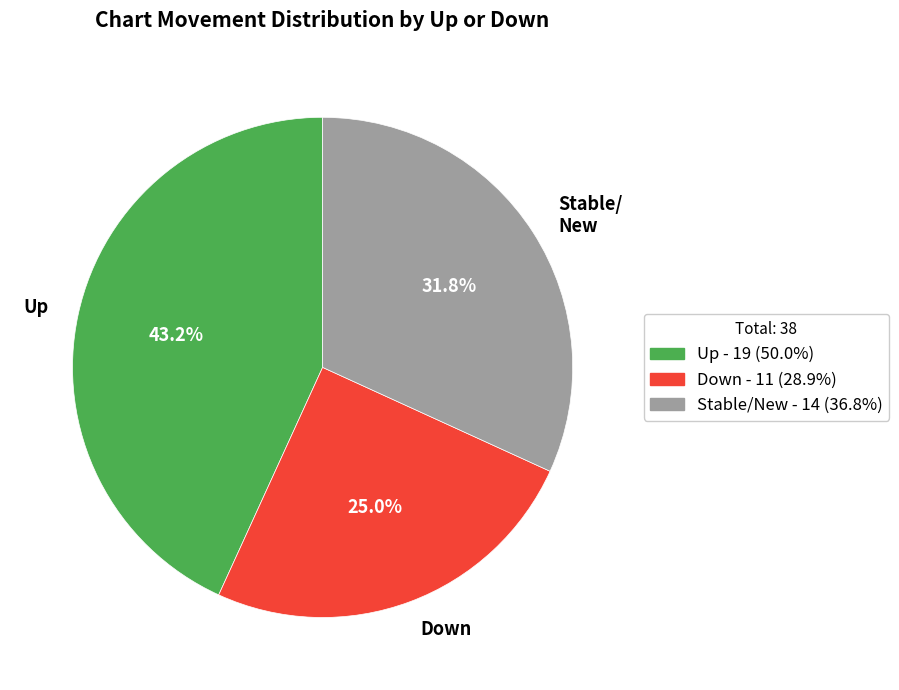

Between Up and Stable/ New, which is larger?

Up